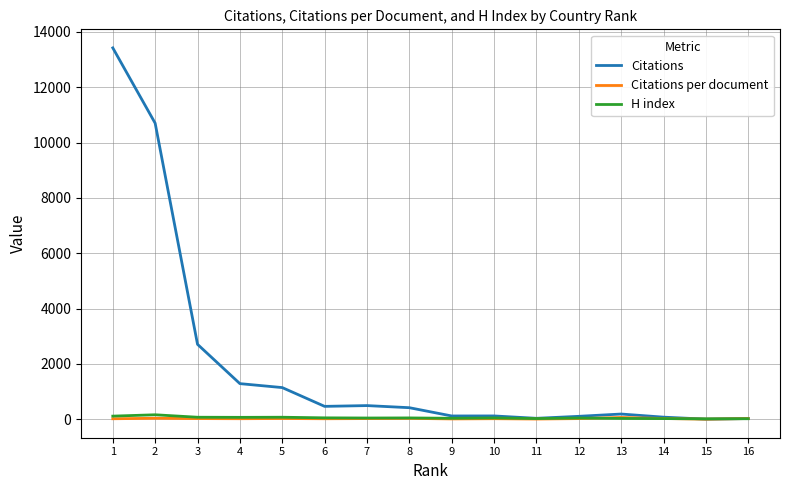

What is the smallest value displayed?

0.5